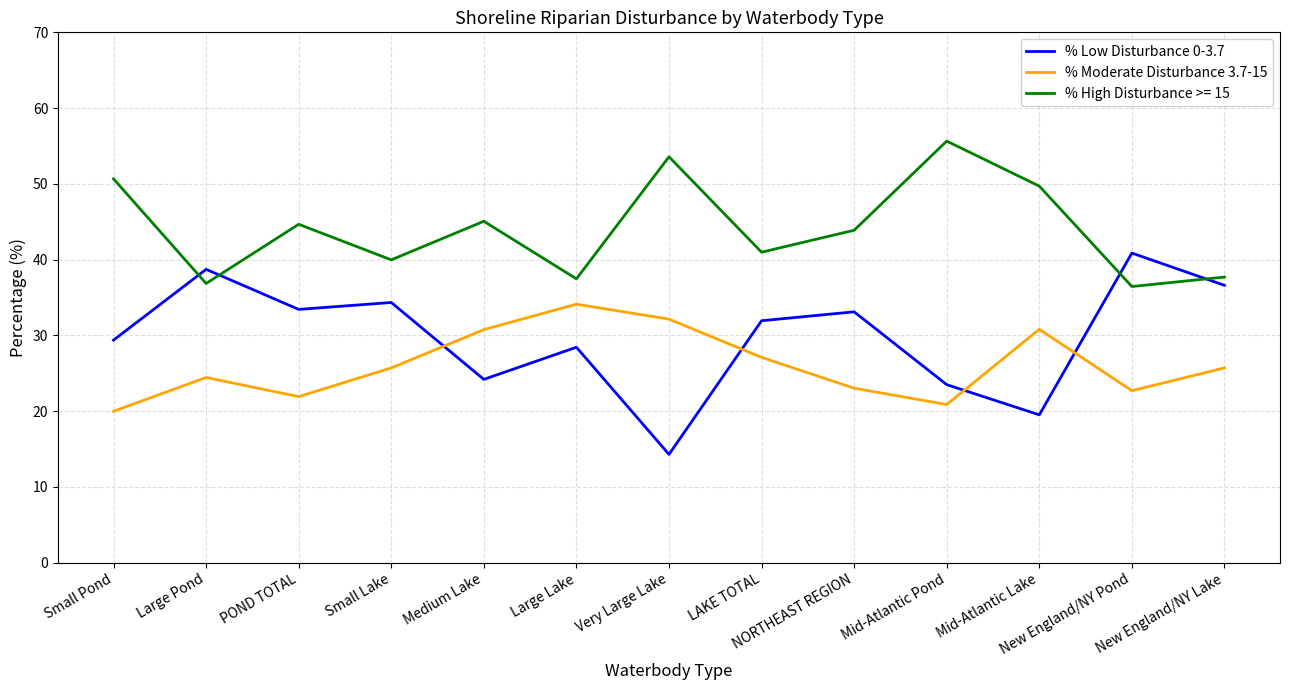

The % Moderate Disturbance 3.7-15 series shows 22.7 at New England/NY Pond. True or false?

True